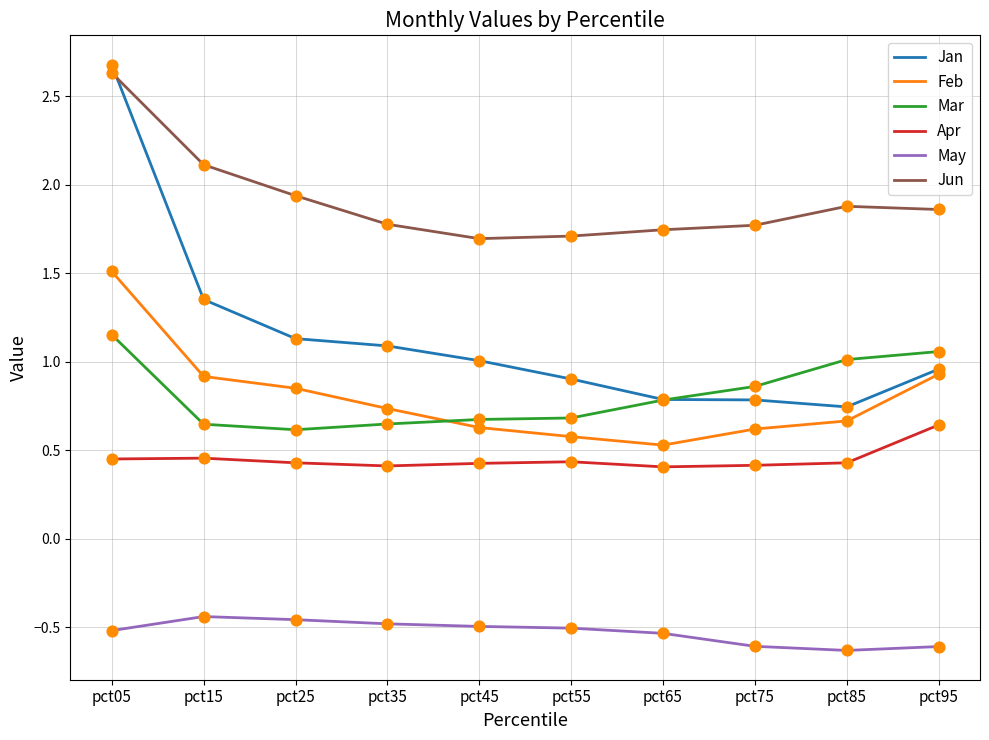

What is the spread (max minus min) of values at pct85?

2.5